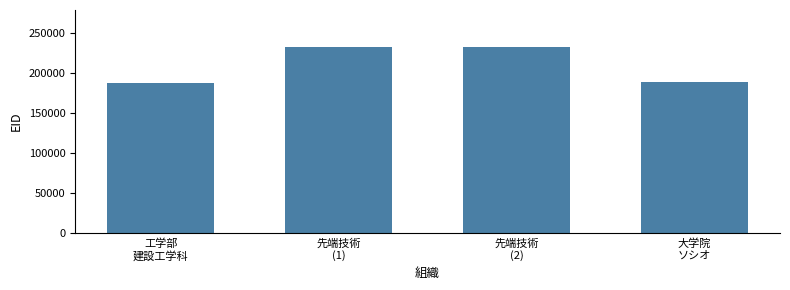

What is the smallest value displayed?

188498